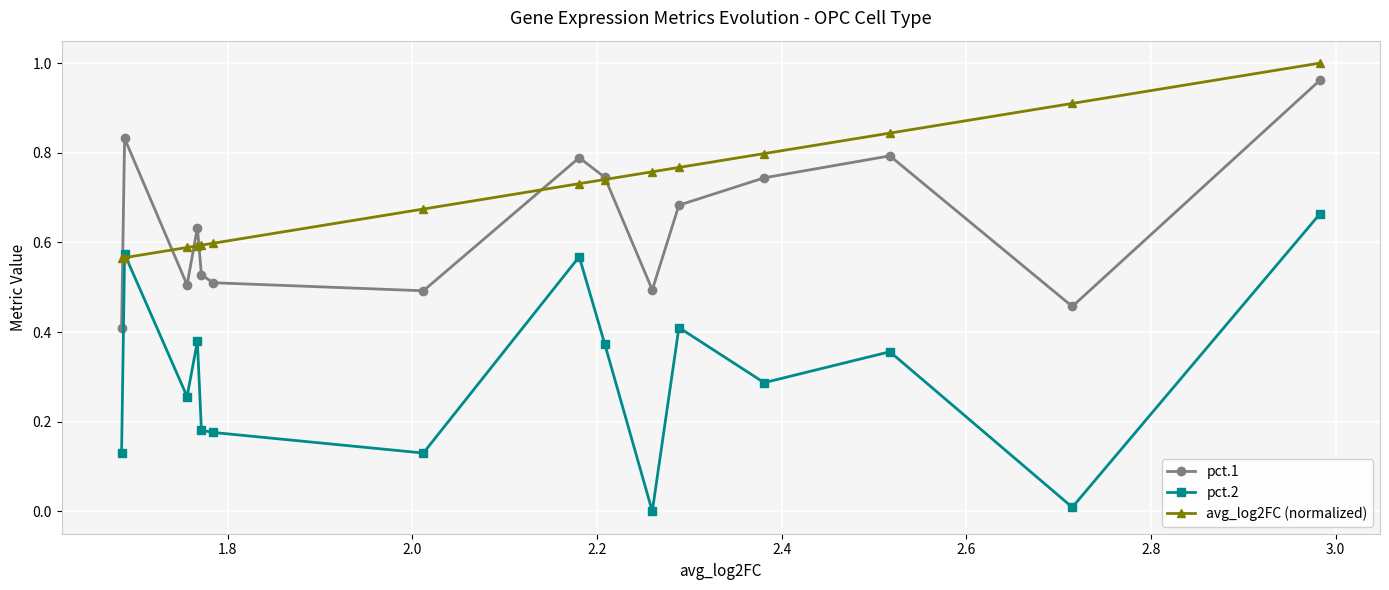

Which series has the widest spread of values?

pct.2